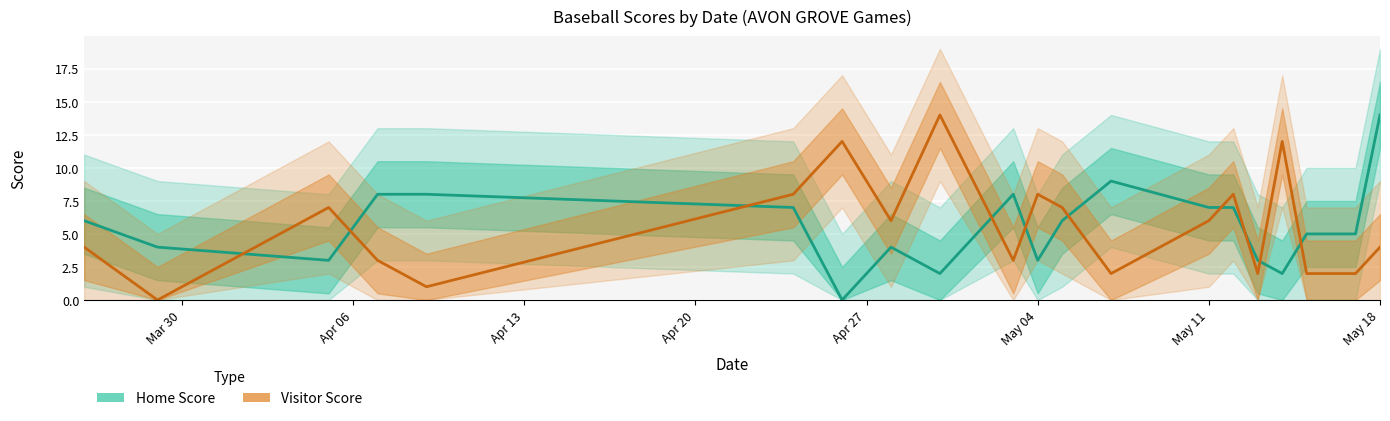

Is it true that Visitor Score equals 6 at May 11?

True